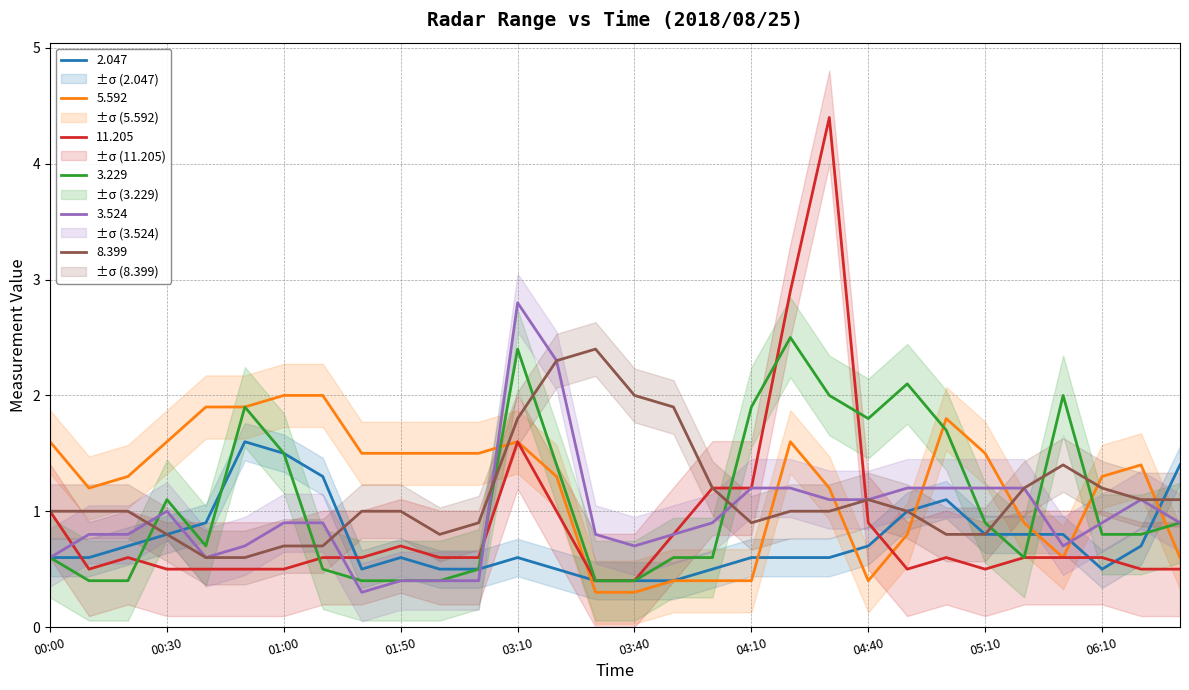

Which series ends up on top after the final intersection of 8.399 and 3.229?

8.399